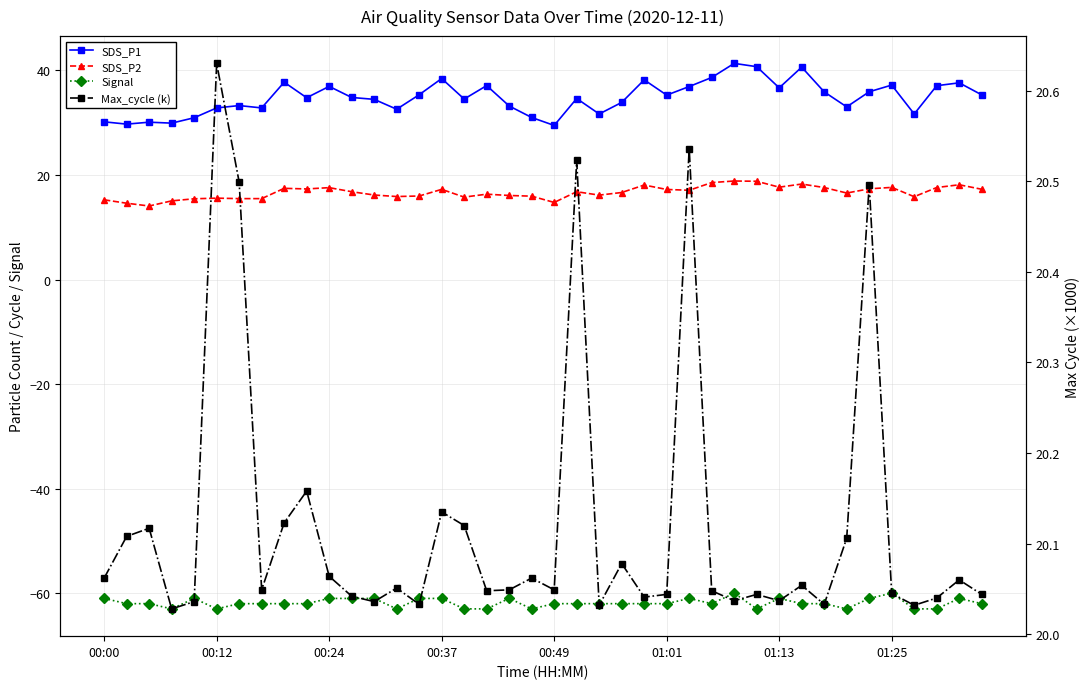

Reading right to left, list all the values displayed in this chart.

SDS_P1: 35.3	37.6	37.1	31.7	37.2	35.9	33.0	35.9	40.6	36.7	40.7	41.4	38.6	36.9	35.3	38.2	33.9	31.7	34.6	29.5	31.0	33.2	37.1	34.5	38.5	35.4	32.6	34.5	34.8	37.0	34.8	37.8	32.8	33.3	32.8	30.9	29.9	30.1	29.7	30.2
SDS_P2: 17.3	18.1	17.6	15.8	17.6	17.4	16.6	17.6	18.3	17.7	18.8	18.9	18.6	17.1	17.2	18.1	16.6	16.1	16.8	14.8	15.9	16.1	16.3	15.8	17.2	16.0	15.9	16.2	16.8	17.6	17.3	17.4	15.5	15.5	15.6	15.4	15.1	14.1	14.6	15.2
Signal: -62.0	-61.0	-63.0	-63.0	-60.0	-61.0	-63.0	-62.0	-62.0	-61.0	-63.0	-60.0	-62.0	-61.0	-62.0	-62.0	-62.0	-62.0	-62.0	-62.0	-63.0	-61.0	-63.0	-63.0	-61.0	-61.0	-63.0	-61.0	-61.0	-61.0	-62.0	-62.0	-62.0	-62.0	-63.0	-61.0	-63.0	-62.0	-62.0	-61.0
Max_cycle (k): 20.0	20.1	20.0	20.0	20.0	20.5	20.1	20.0	20.1	20.0	20.0	20.0	20.0	20.5	20.0	20.0	20.1	20.0	20.5	20.0	20.1	20.0	20.0	20.1	20.1	20.0	20.1	20.0	20.0	20.1	20.2	20.1	20.0	20.5	20.6	20.0	20.0	20.1	20.1	20.1